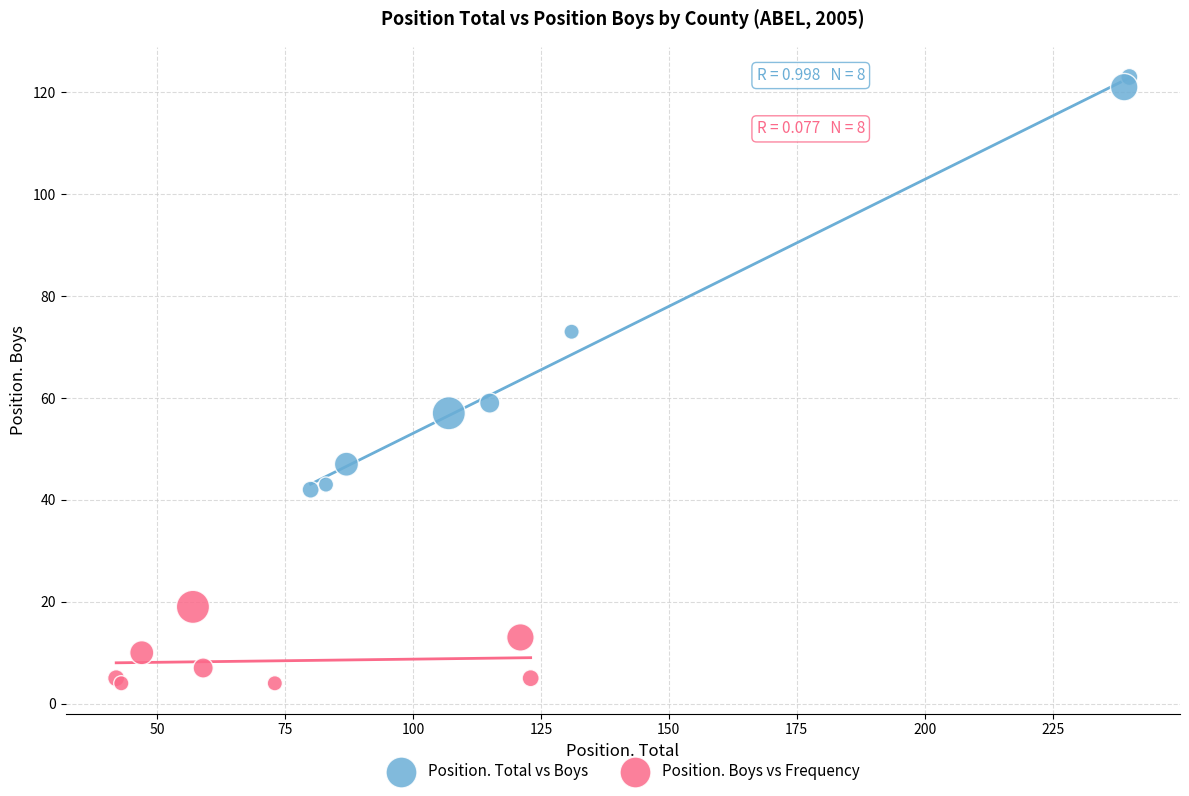

Which series has the largest Y range (max minus min)?

Position. Total vs Boys